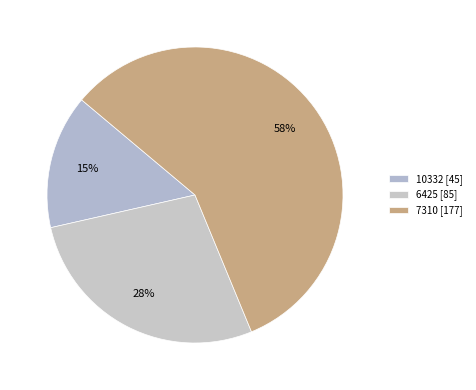

How many slices are in this pie chart?

3